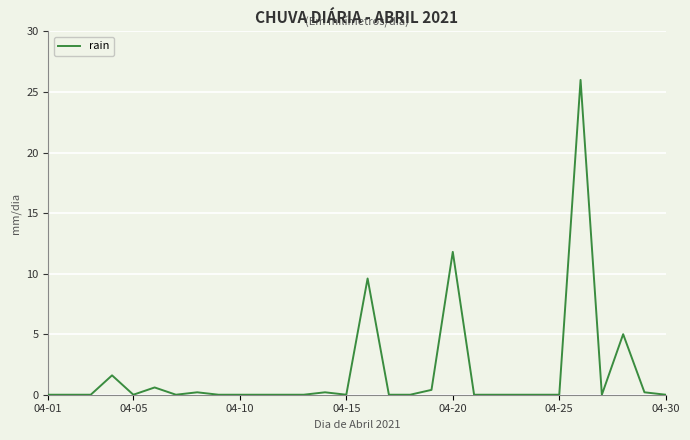

What is the greatest value displayed?

26.0